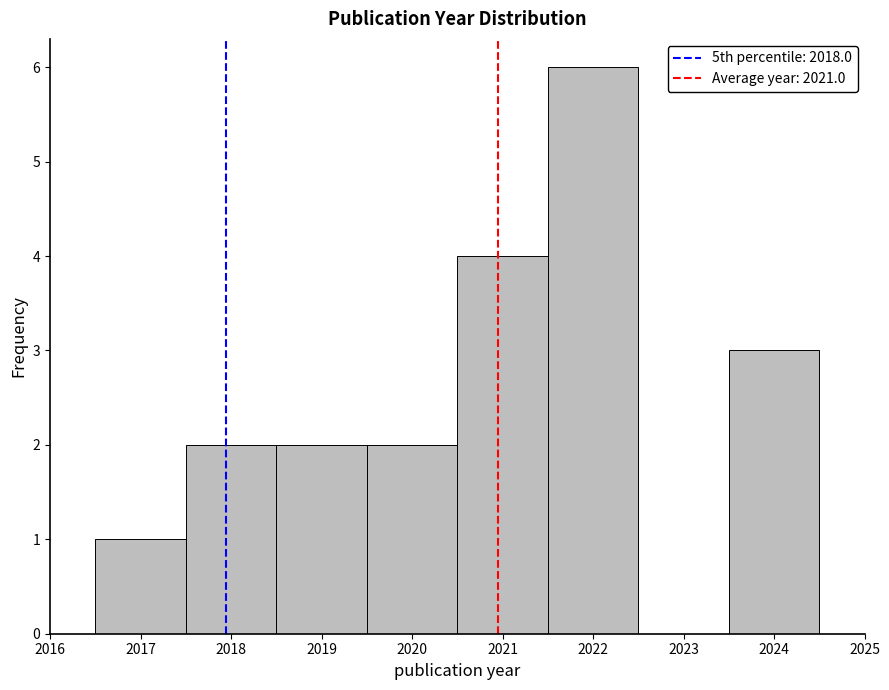

How tall is the bar that spans 2018.5 to 2019.5 on the x-axis? The values are not printed on the chart, so give them approximately, as read against the axis.

2